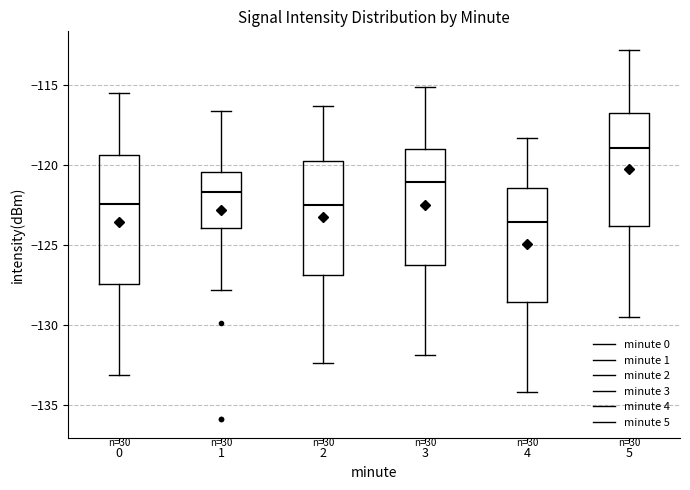

Where does the upper whisker of the box at x = 4 end on the y-axis? The values are not printed on the chart, so give them approximately, as read against the axis.

-118.5